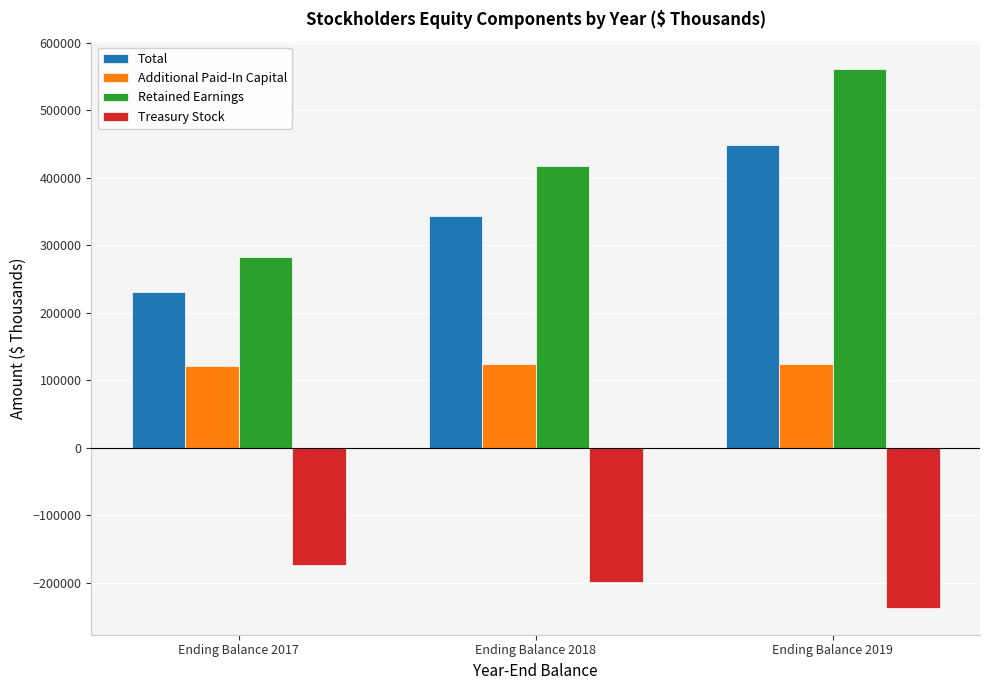

How many Treasury Stock values are between -237203 and -173512?

3